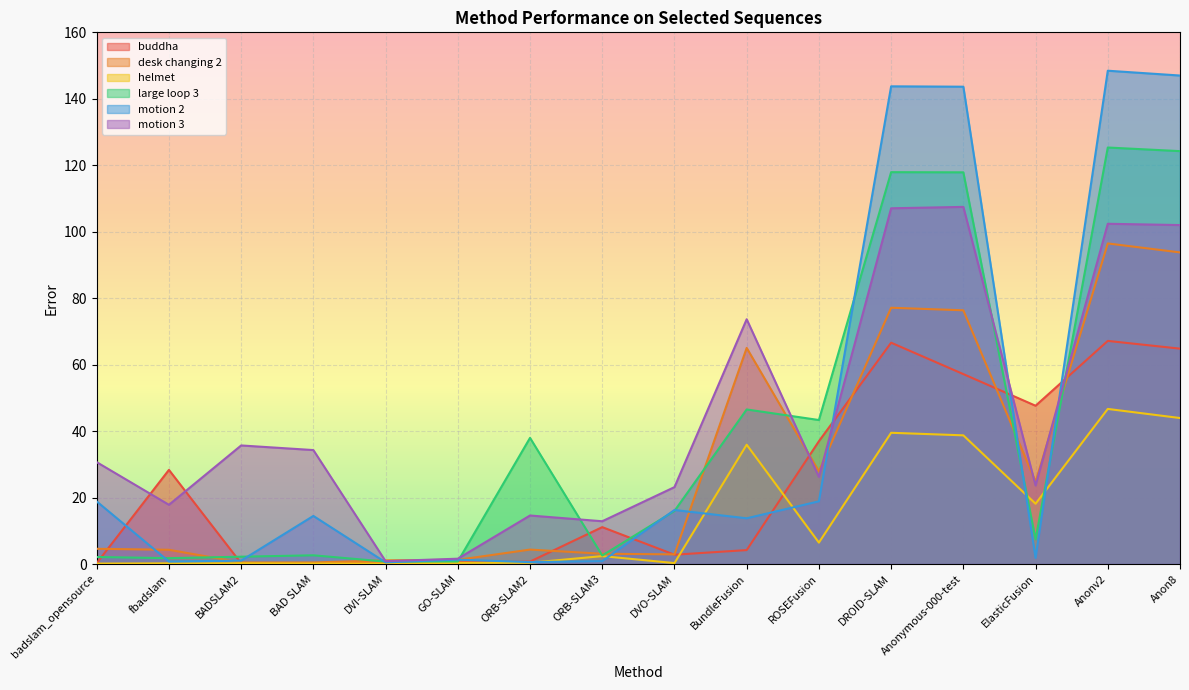

Where is large loop 3 nearest to the value 63?

BundleFusion